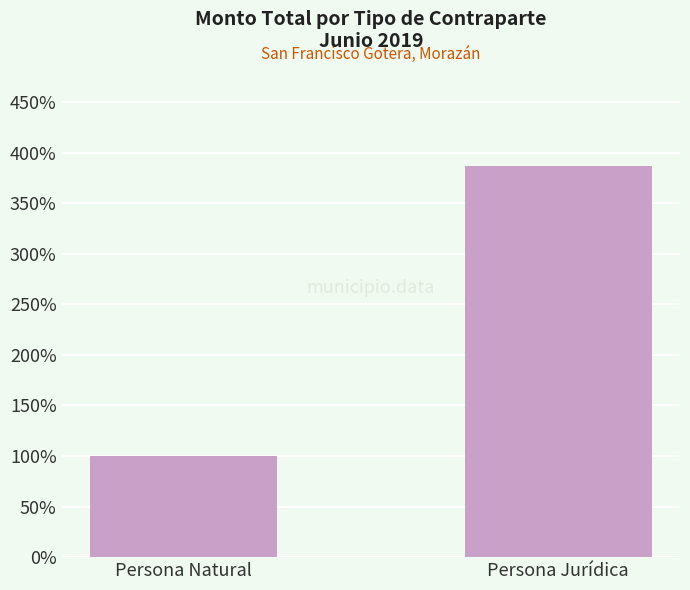

What is the ratio of the value at Persona Jurídica to the value at Persona Natural?

3.9